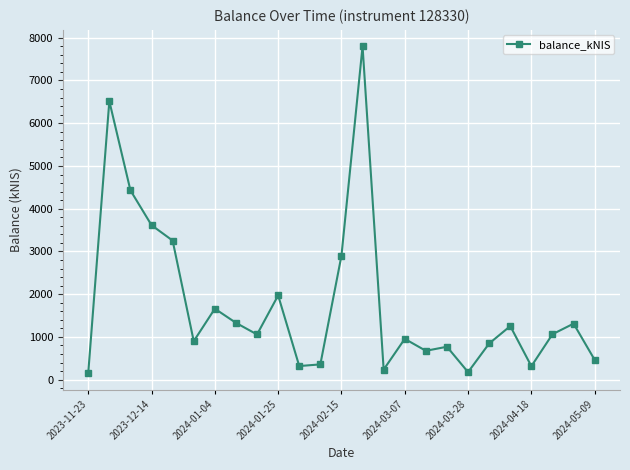

How many points are higher than both their immediate neighbors (excluding endpoints)?

8